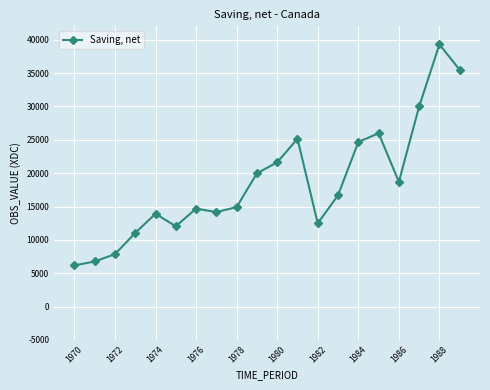

What is the difference between the maximum and second lowest values?

32535